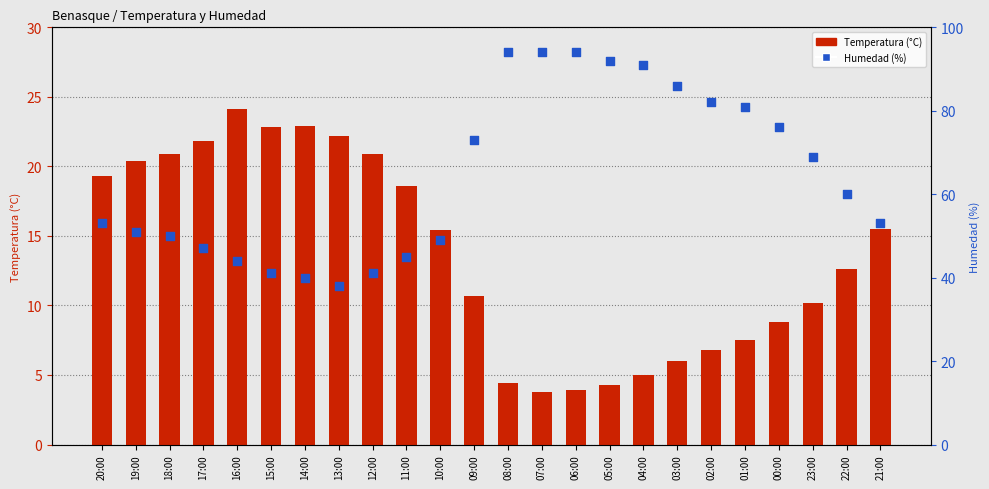

What are all the series names shown in the legend?

Temperatura (°C), Humedad (%)